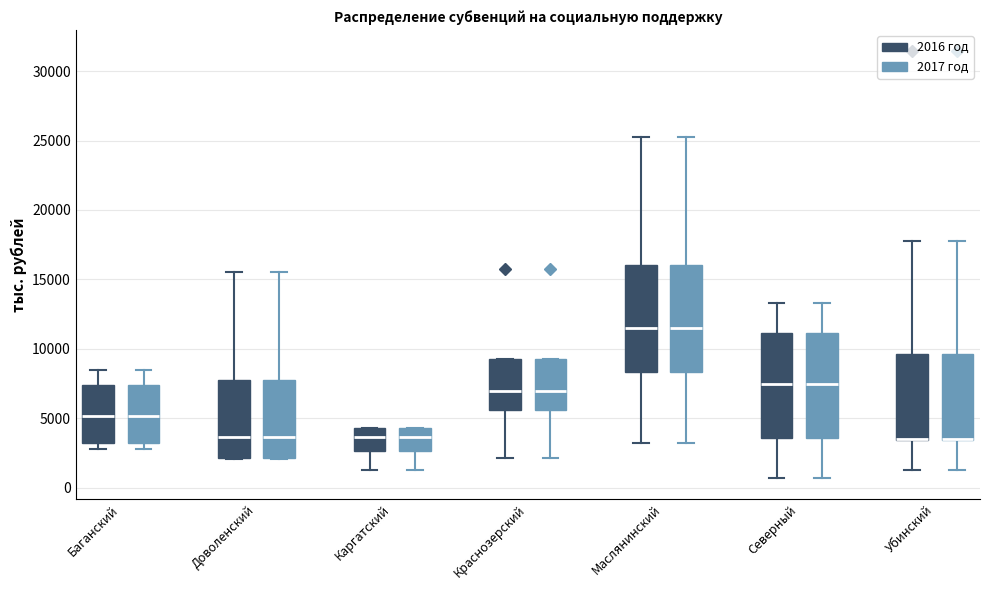

Reading left to right, read every box against the y-axis: the position of its median line, the range the box covers, and the ends of its whiskers. The values are not printed on the chart, so give them approximately, as read against the axis.

Баганский (2016 год): median 5000, box 3000 to 7500, whiskers 3000 (just below the box's lower edge) to 8500
Баганский (2017 год): median 5000, box 3000 to 7500, whiskers 3000 (just below the box's lower edge) to 8500
Доволенский (2016 год): median 3500, box 2000 to 7500, whiskers 2000 to 15500
Доволенский (2017 год): median 3500, box 2000 to 7500, whiskers 2000 to 15500
Каргатский (2016 год): median 3500, box 2500 to 4500, whiskers 1500 to 4500
Каргатский (2017 год): median 3500, box 2500 to 4500, whiskers 1500 to 4500
Краснозерский (2016 год): median 7000, box 5500 to 9500, whiskers 2000 to 9500
Краснозерский (2017 год): median 7000, box 5500 to 9500, whiskers 2000 to 9500
Маслянинский (2016 год): median 11500, box 8500 to 16000, whiskers 3000 to 25000
Маслянинский (2017 год): median 11500, box 8500 to 16000, whiskers 3000 to 25000
Северный (2016 год): median 7500, box 3500 to 11000, whiskers 500 to 13500
Северный (2017 год): median 7500, box 3500 to 11000, whiskers 500 to 13500
Убинский (2016 год): median 3500 (drawn on the box's lower edge), box 3500 to 9500, whiskers 1500 to 17500
Убинский (2017 год): median 3500 (drawn on the box's lower edge), box 3500 to 9500, whiskers 1500 to 17500